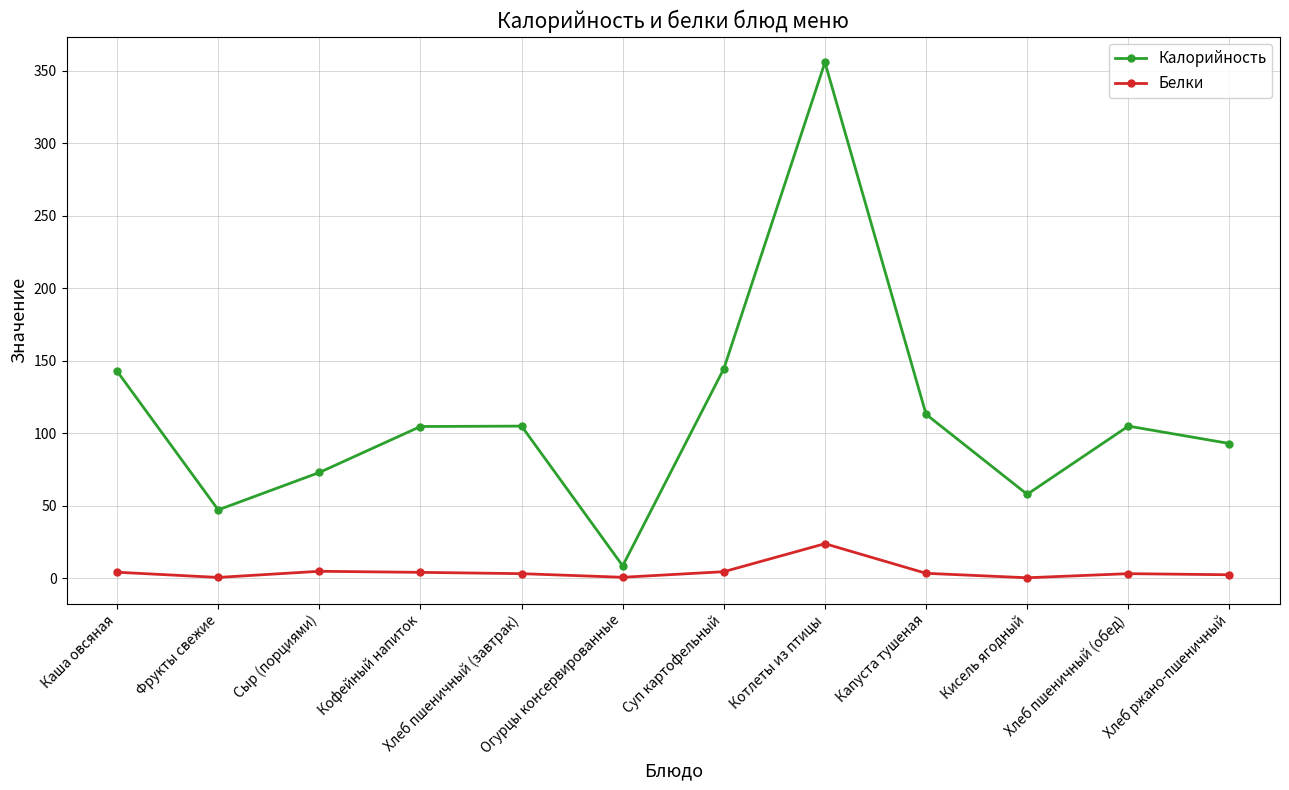

The value of Белки at Кисель ягодный is 0.2. True or false?

True